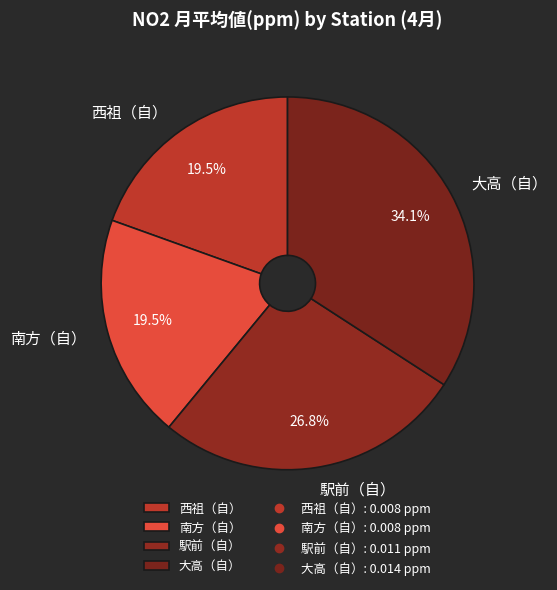

How many segments does this pie chart have?

4